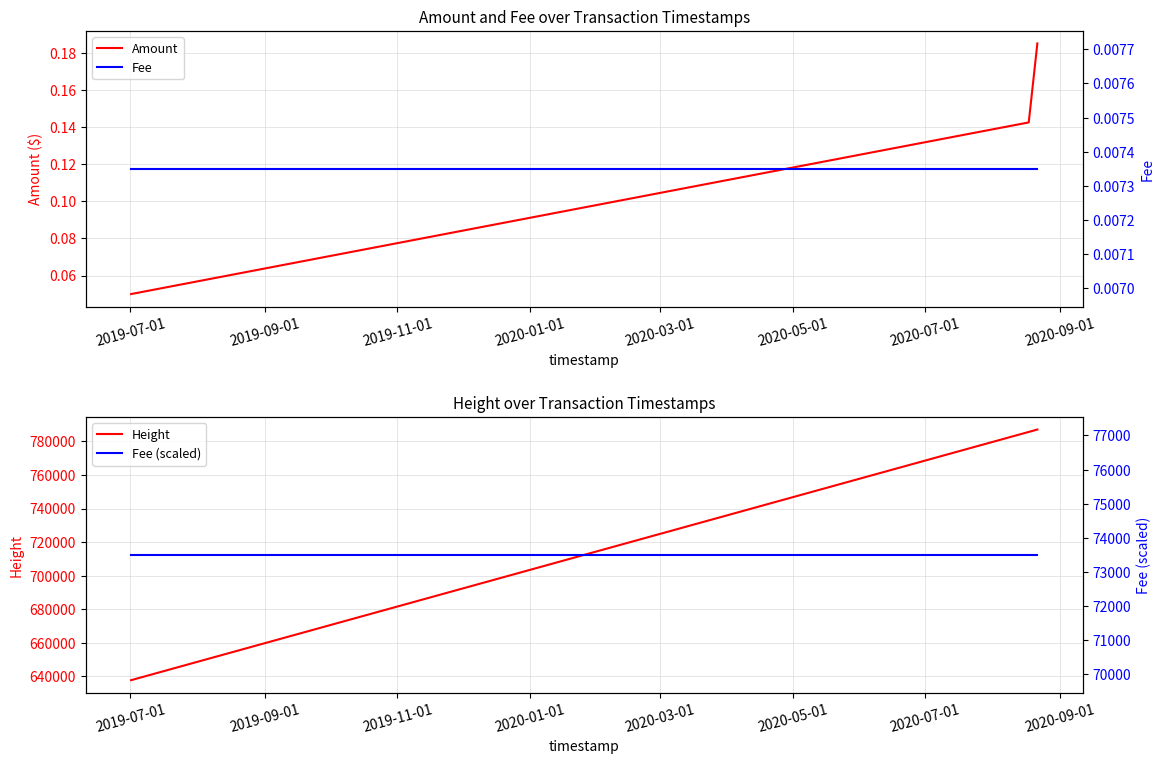

How many Amount values are between 0 and 1?

3